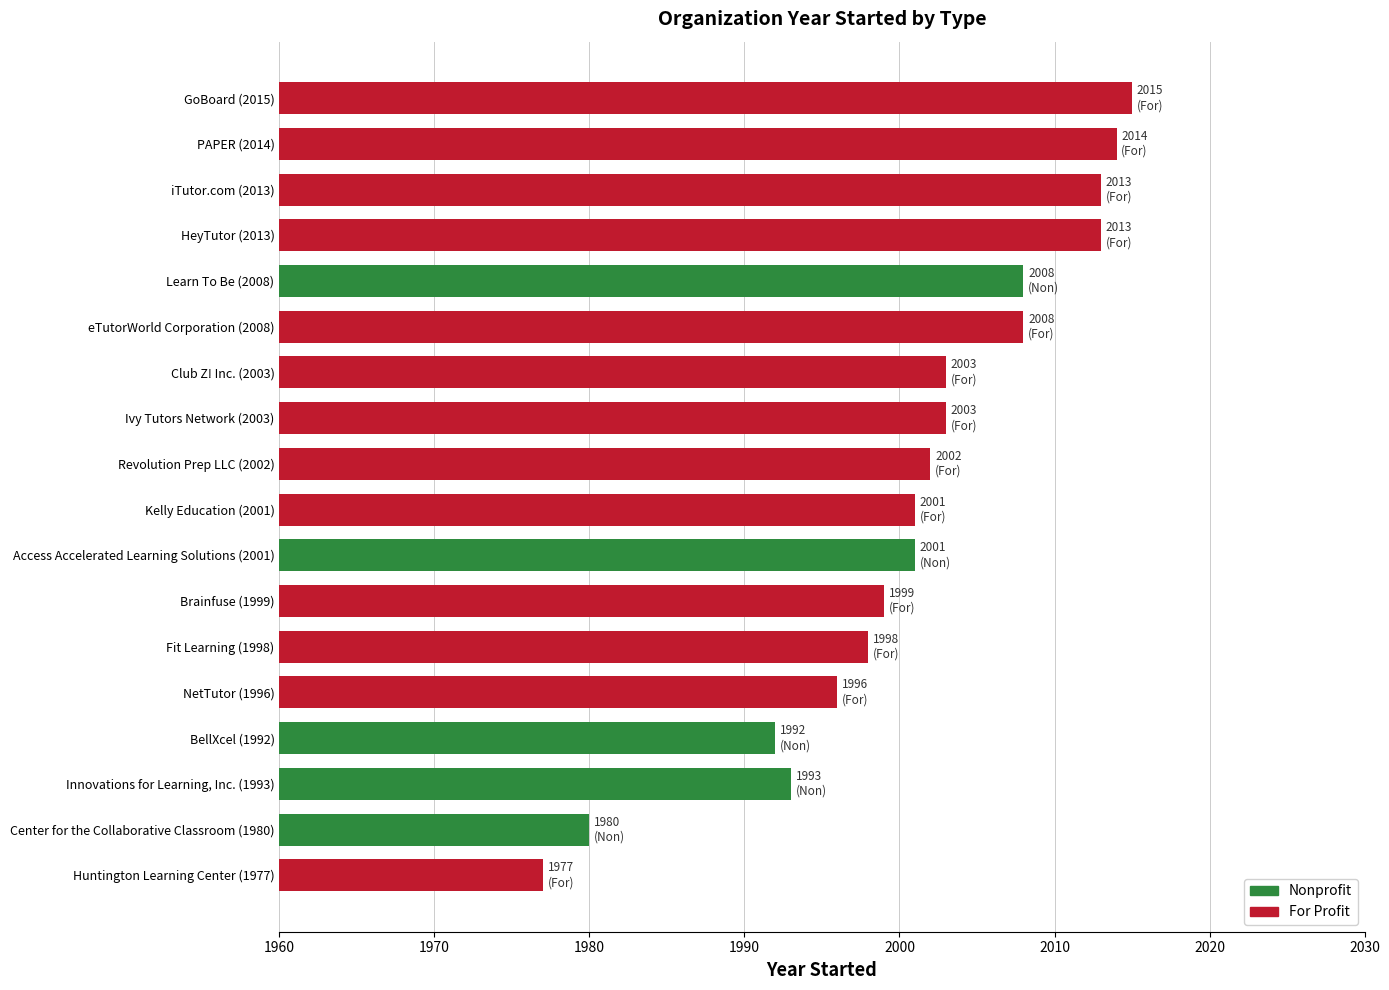

What is the difference between the maximum and minimum values?

38